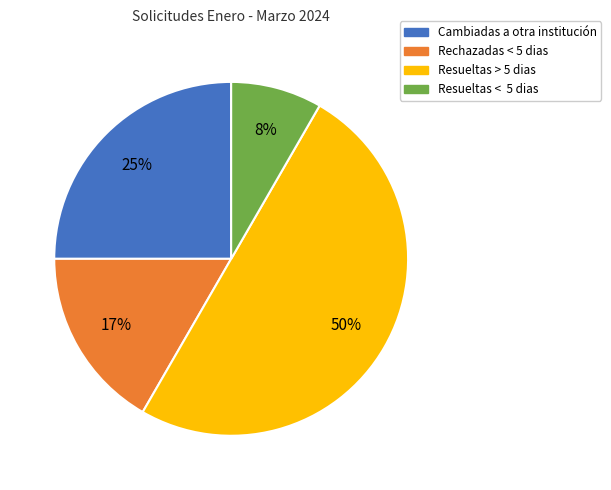

Rank the categories by value from lowest to highest.

Resueltas < 5 dias, Rechazadas < 5 dias, Cambiadas a otra institución, Resueltas > 5 dias